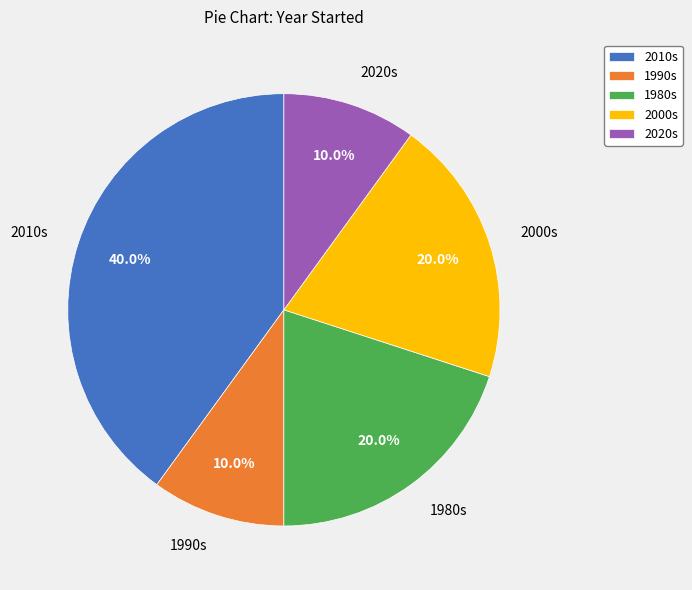

What is the largest slice in the pie chart?

2010s